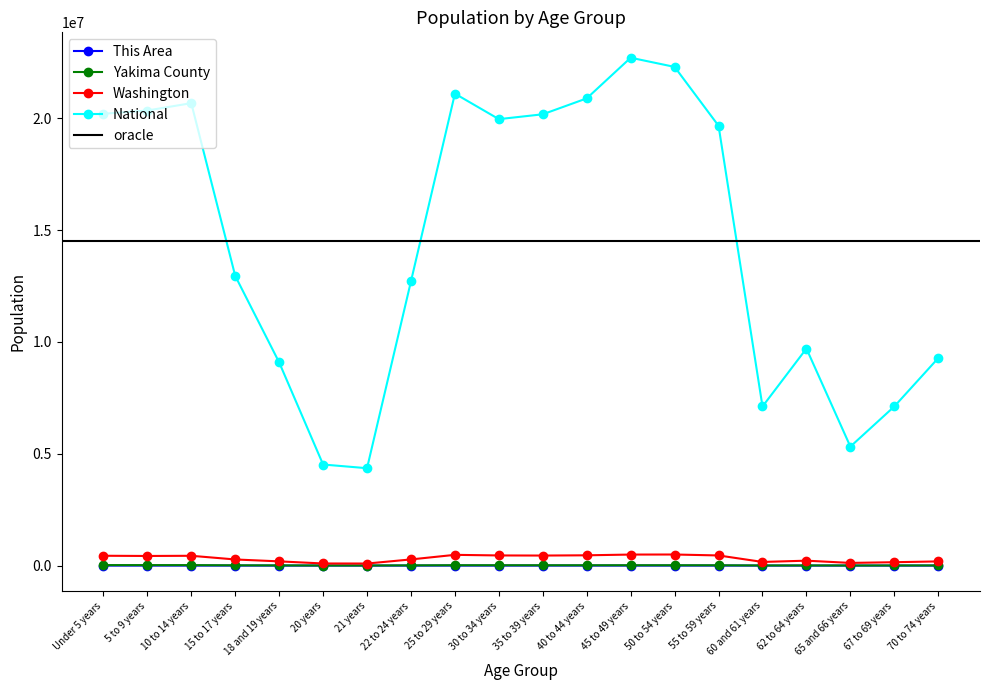

What is the difference between the National values at 40 to 44 years and 65 and 66 years?

15571062